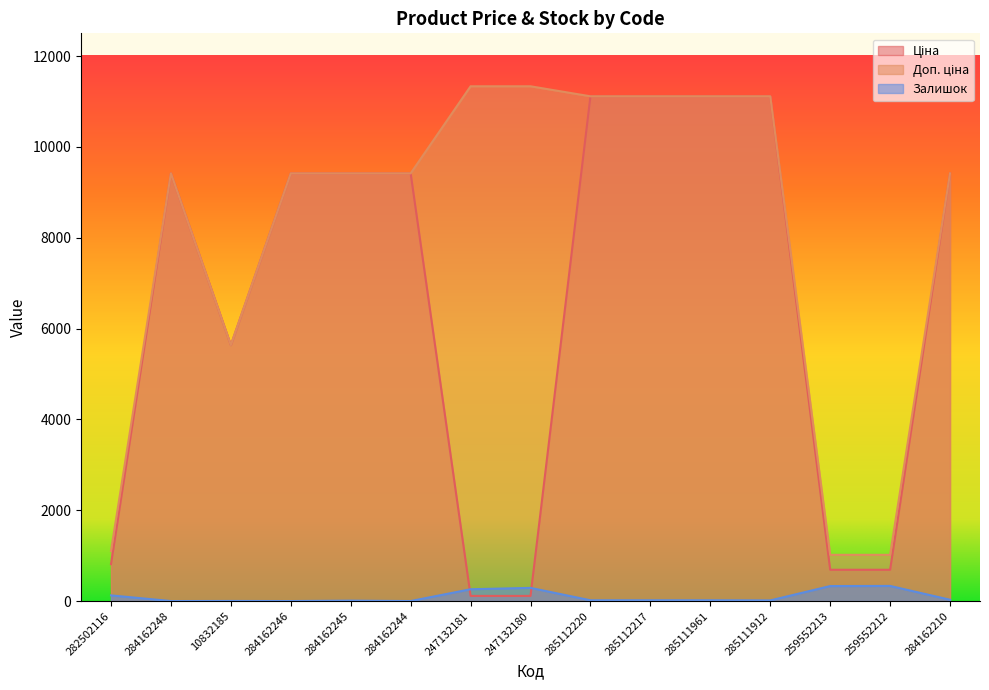

How many data points in Ціна are above 9416?

9